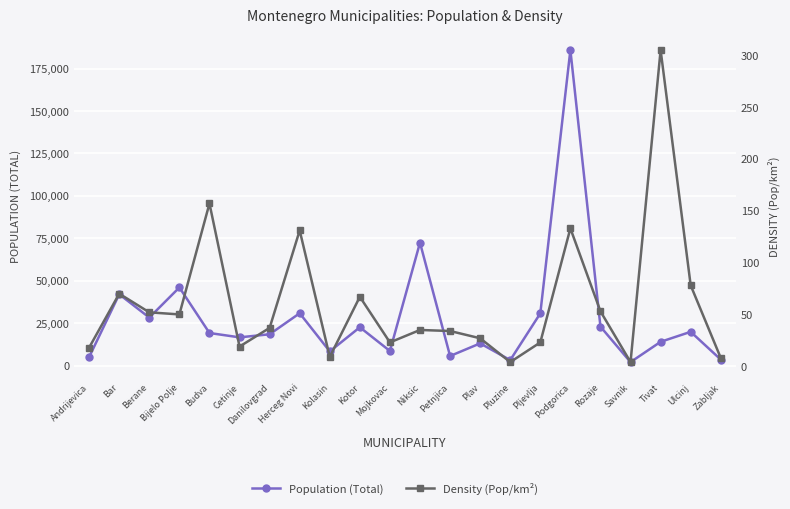

At which label is Population (Total) closest to 94003?

Niksic